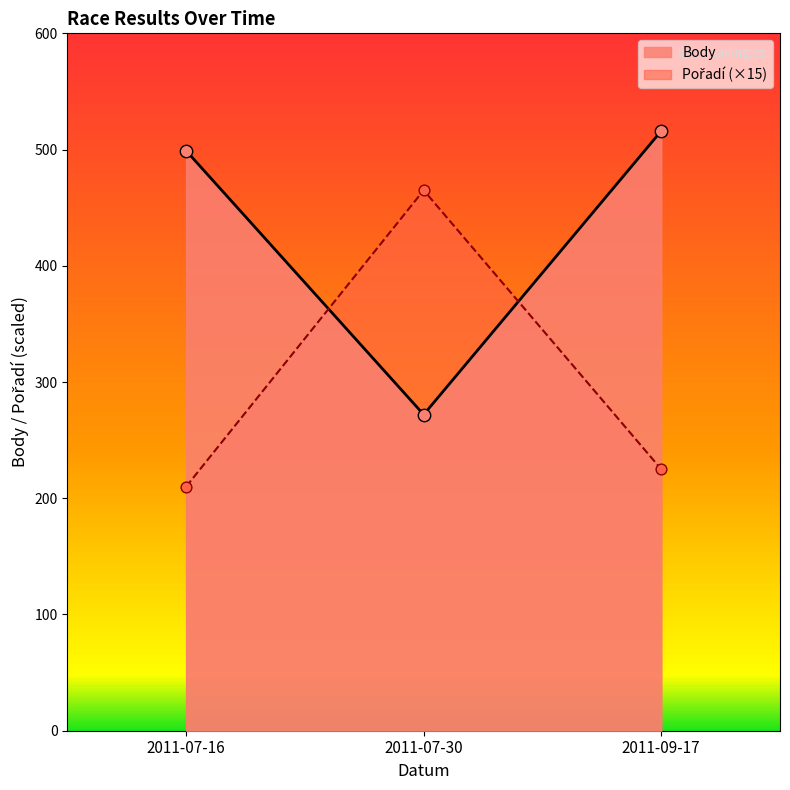

Which series has the largest Y range (max minus min)?

Pořadí